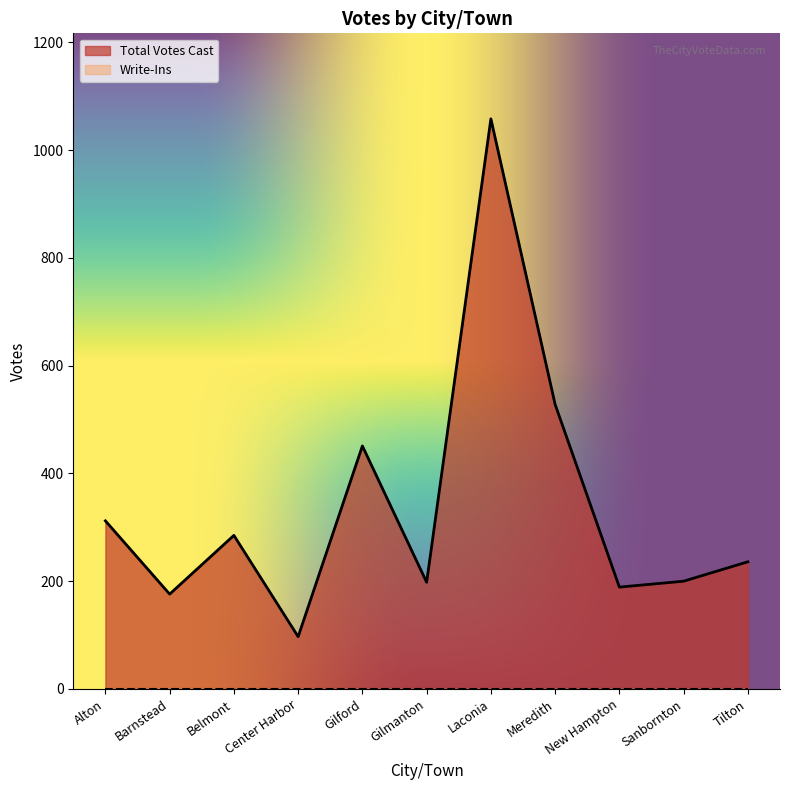

The value at Laconia is 1058. True or false?

True